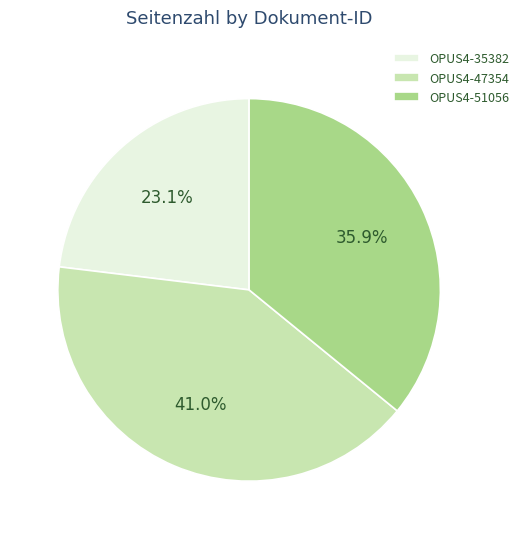

Count the number of slices in the pie.

3